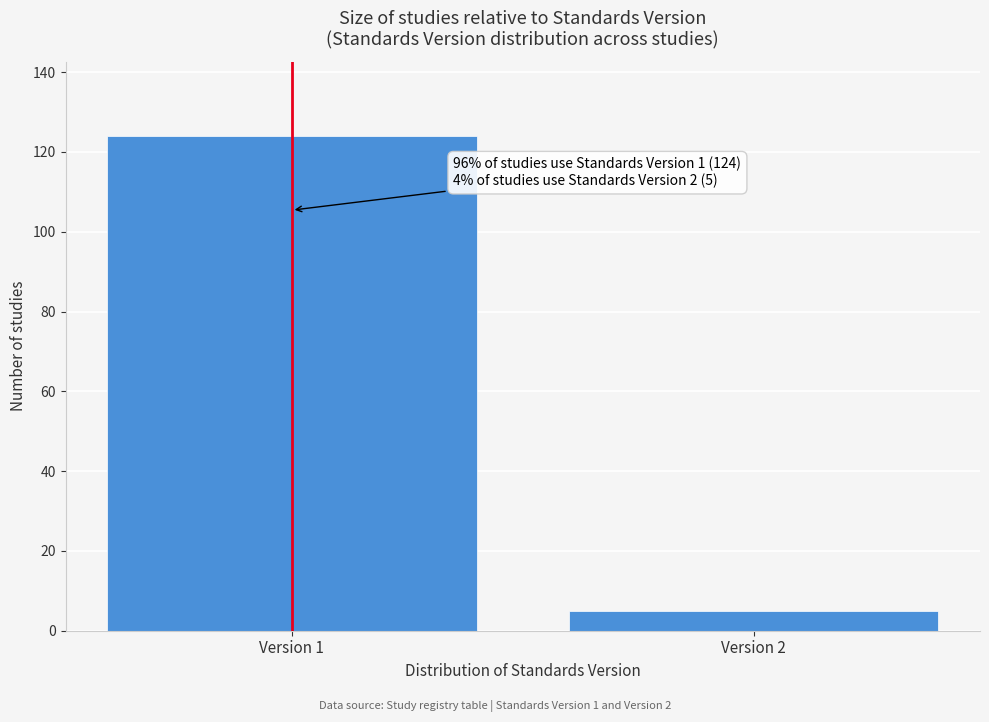

Reading left to right, extract all data points from this chart.

124	5